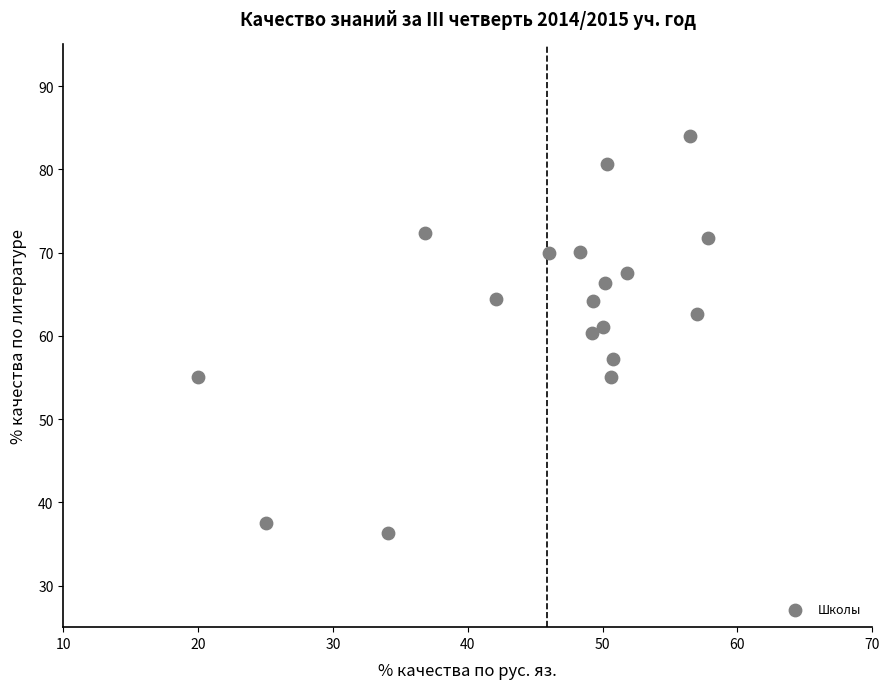

What is the range of Y values (max minus min)?

47.7